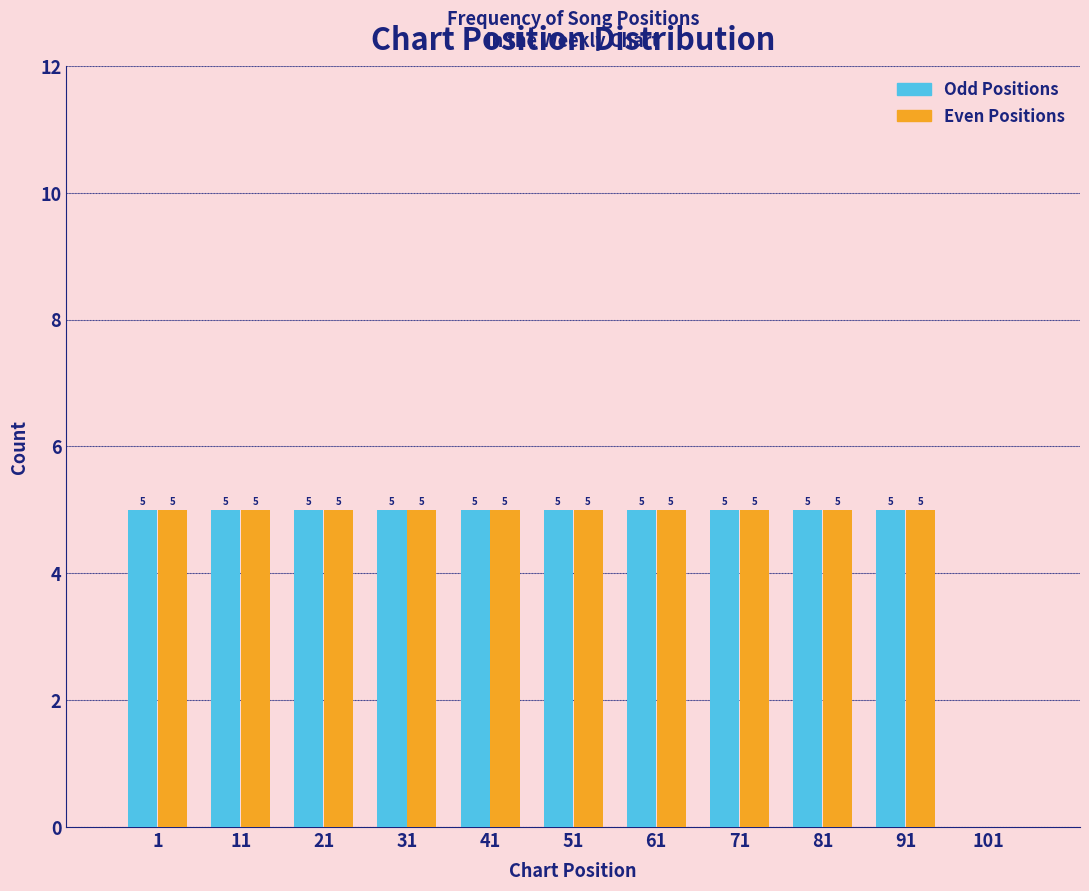

Reading right to left, list all the values displayed in this chart.

Odd Positions: 101=0	91=5	81=5	71=5	61=5	51=5	41=5	31=5	21=5	11=5	1=5
Even Positions: 101=0	91=5	81=5	71=5	61=5	51=5	41=5	31=5	21=5	11=5	1=5